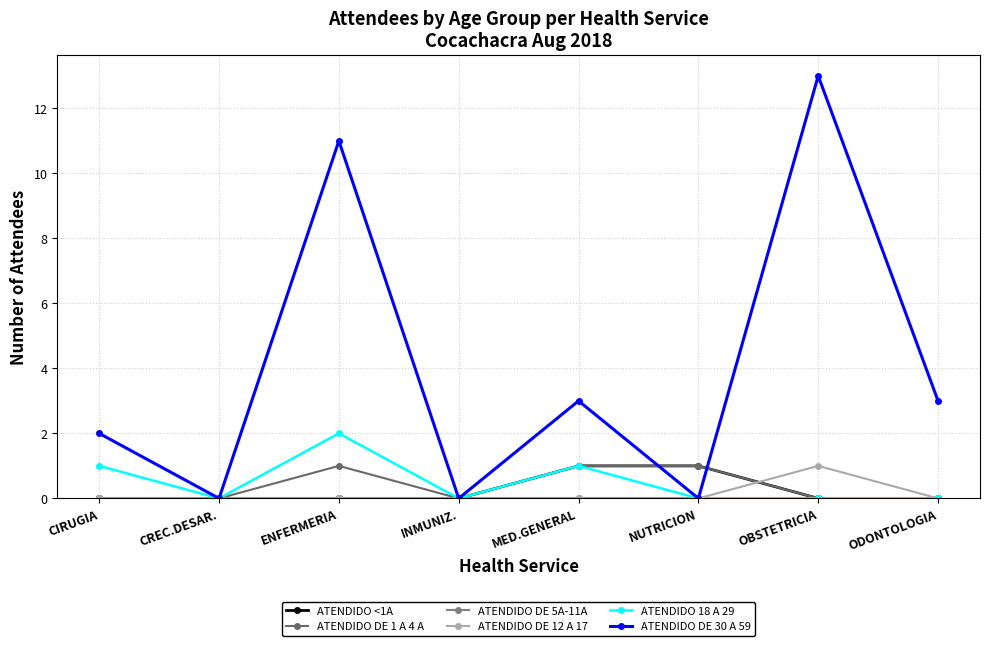

Which series changed the most between INMUNIZ. and NUTRICION?

ATENDIDO <1A